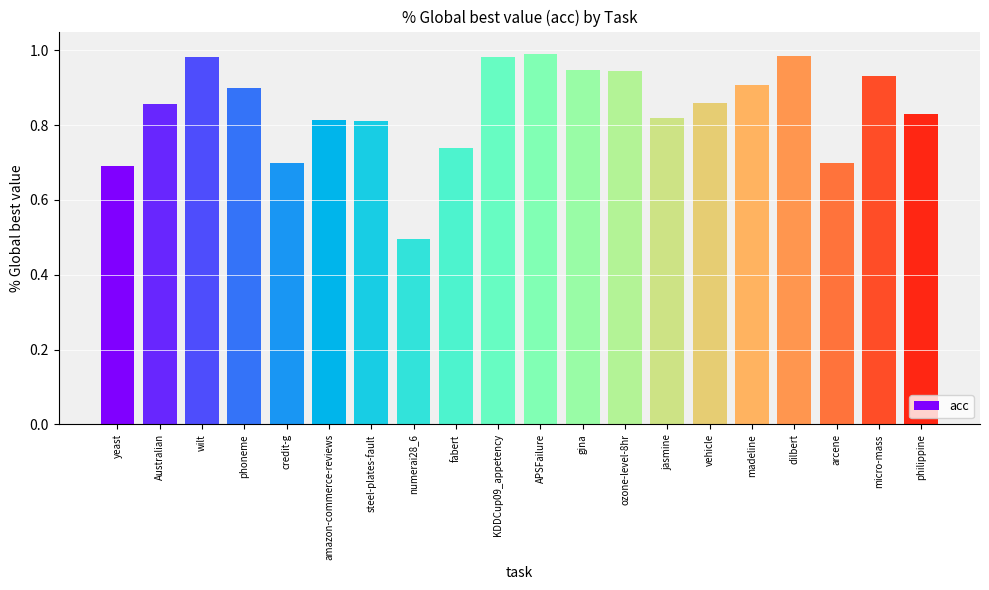

What is the sum of the values at yeast and vehicle?

1.6